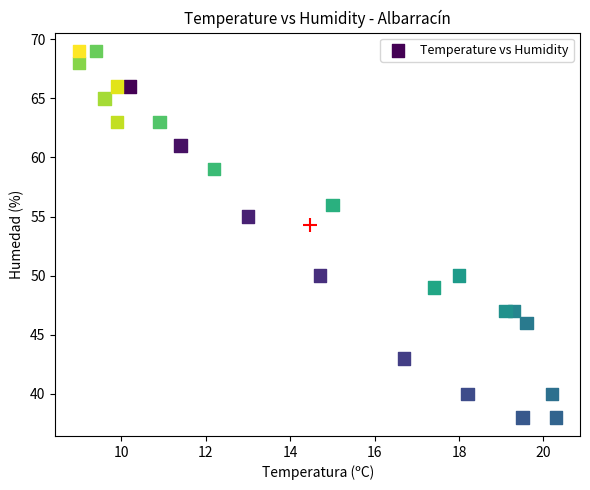

What Y value in the scatter plot is closest to 53?

55